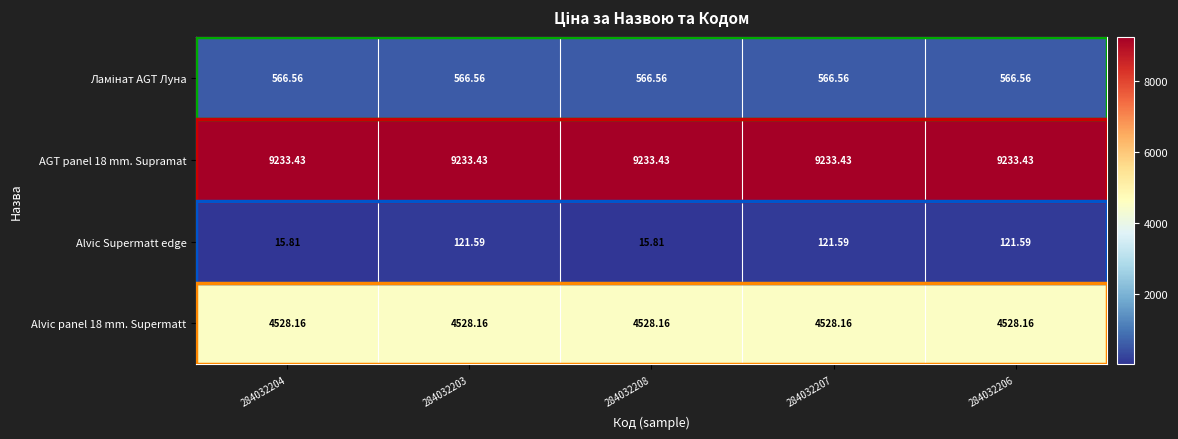

Between 284032203 and 284032208, which series saw the biggest shift?

Alvic Supermatt edge